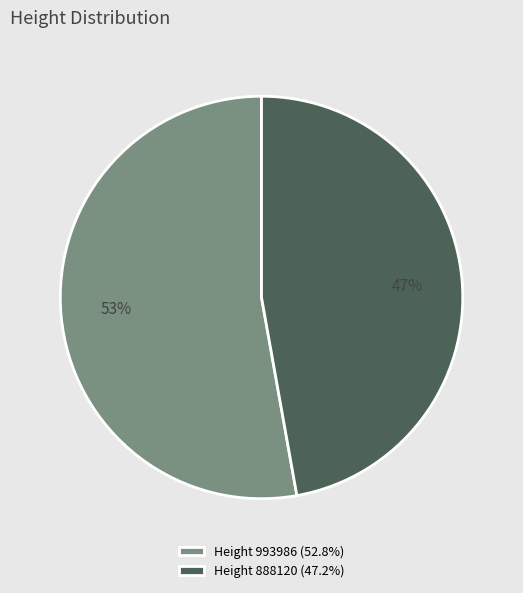

Is the sum of Height 888120 (47.2%) and Height 993986 (52.8%) greater than half?

Yes